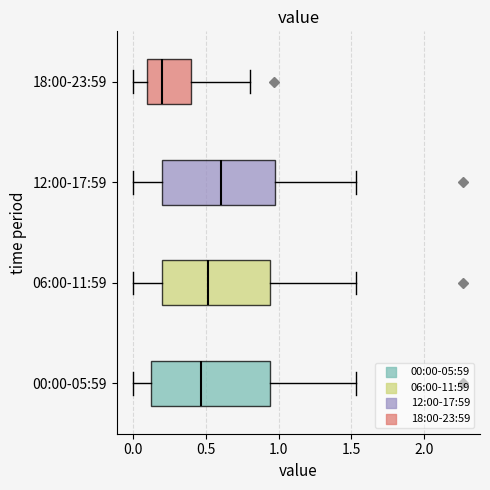

Which box's median line is the furthest to the left?

18:00-23:59